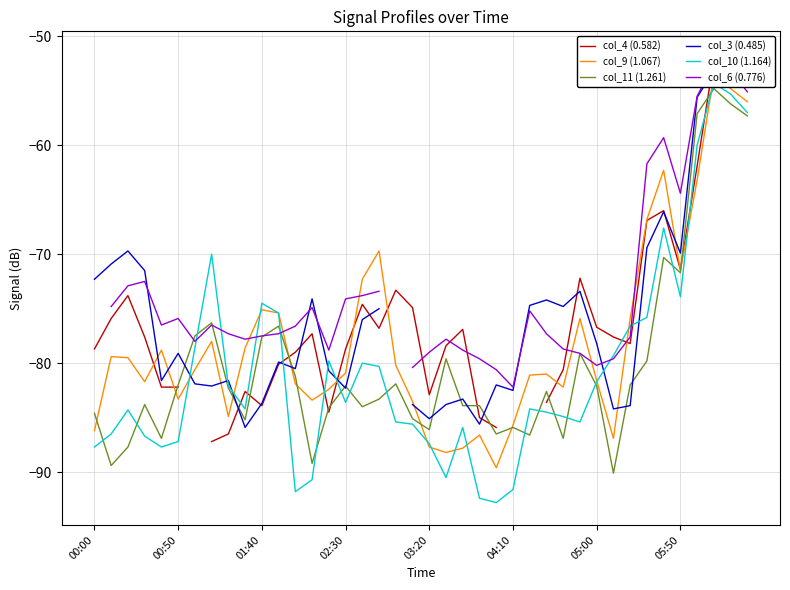

After their last crossing, which series has the higher values: col_10 (1.164) or col_9 (1.067)?

col_9 (1.067)